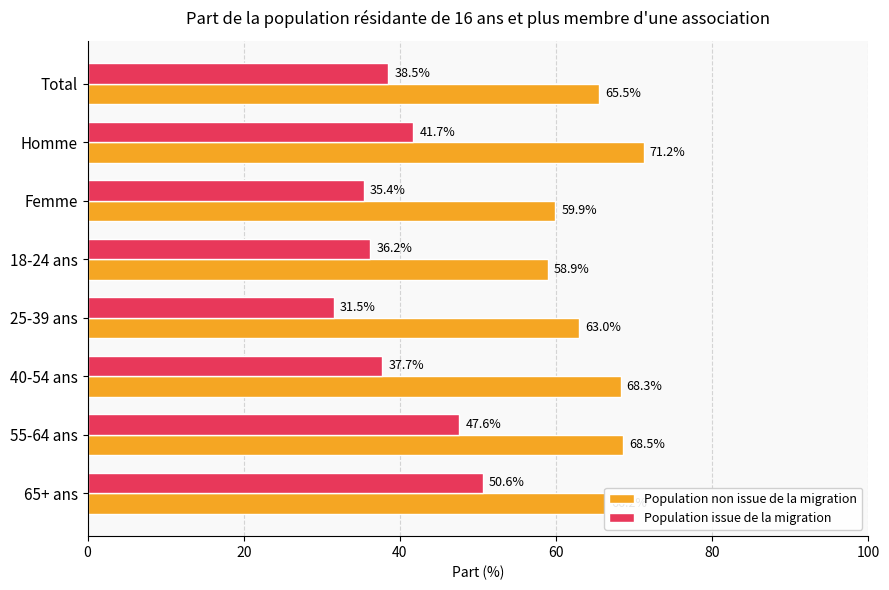

Which series has the widest spread of values?

Population issue de la migration